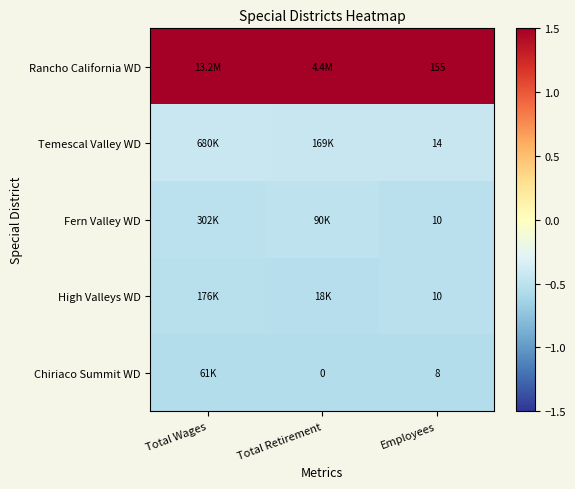

What is the spread (max minus min) of values at Employees?

147.0